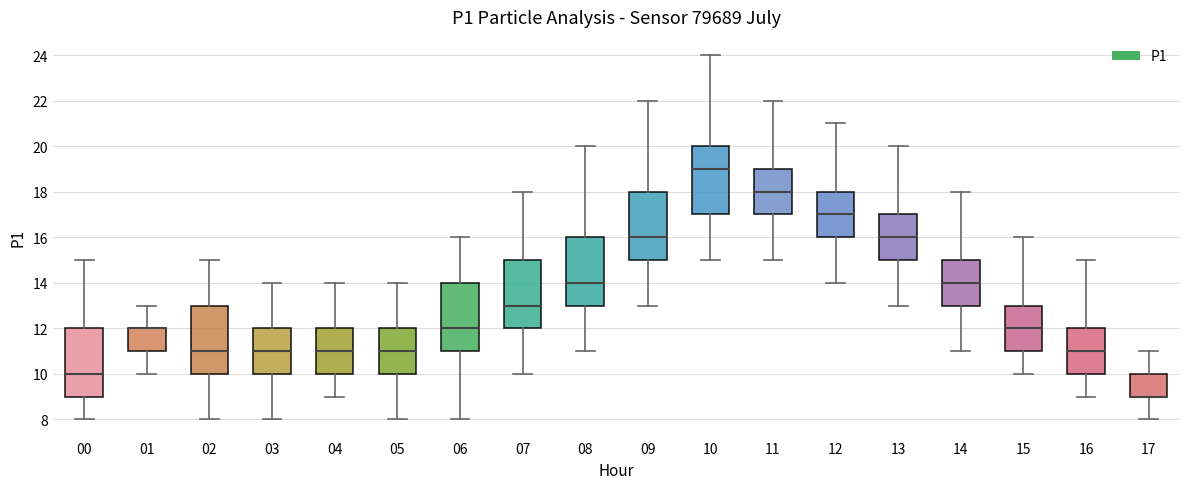

Reading left to right, read every box against the y-axis: the position of its median line, the range the box covers, and the ends of its whiskers. The values are not printed on the chart, so give them approximately, as read against the axis.

00: median 10, box 9 to 12, whiskers 8 to 15
01: median 12 (drawn on the box's upper edge), box 11 to 12, whiskers 10 to 13
02: median 11, box 10 to 13, whiskers 8 to 15
03: median 11, box 10 to 12, whiskers 8 to 14
04: median 11, box 10 to 12, whiskers 9 to 14
05: median 11, box 10 to 12, whiskers 8 to 14
06: median 12, box 11 to 14, whiskers 8 to 16
07: median 13, box 12 to 15, whiskers 10 to 18
08: median 14, box 13 to 16, whiskers 11 to 20
09: median 16, box 15 to 18, whiskers 13 to 22
10: median 19, box 17 to 20, whiskers 15 to 24
11: median 18, box 17 to 19, whiskers 15 to 22
12: median 17, box 16 to 18, whiskers 14 to 21
13: median 16, box 15 to 17, whiskers 13 to 20
14: median 14, box 13 to 15, whiskers 11 to 18
15: median 12, box 11 to 13, whiskers 10 to 16
16: median 11, box 10 to 12, whiskers 9 to 15
17: median 9 (drawn on the box's lower edge), box 9 to 10, whiskers 8 to 11